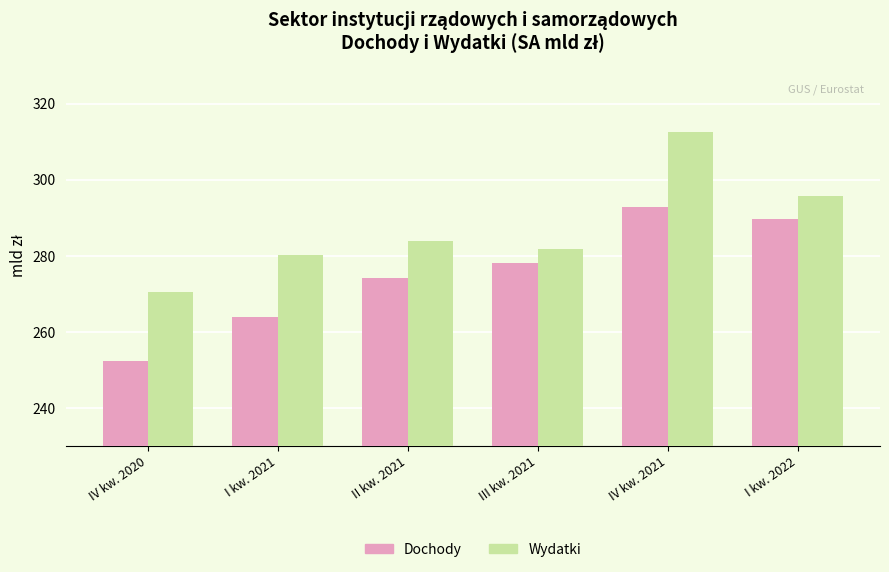

How many values in the Wydatki series are below 283?

3